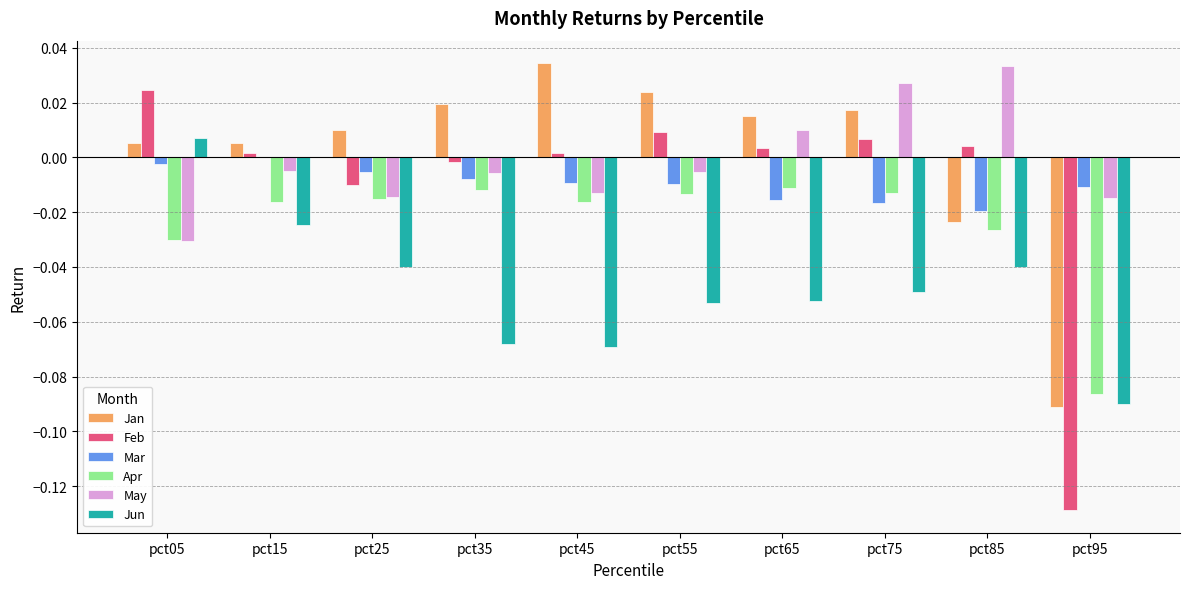

True or false: Feb has a value of -0.2 at pct95.

False